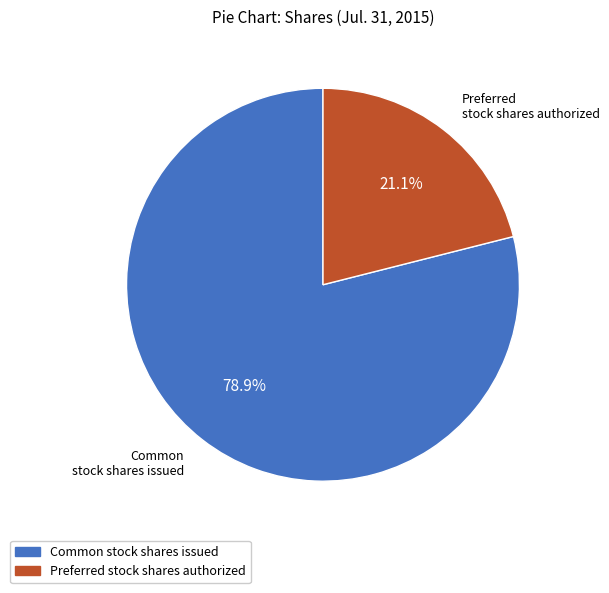

Which slice represents more than half of the pie?

Common stock shares issued